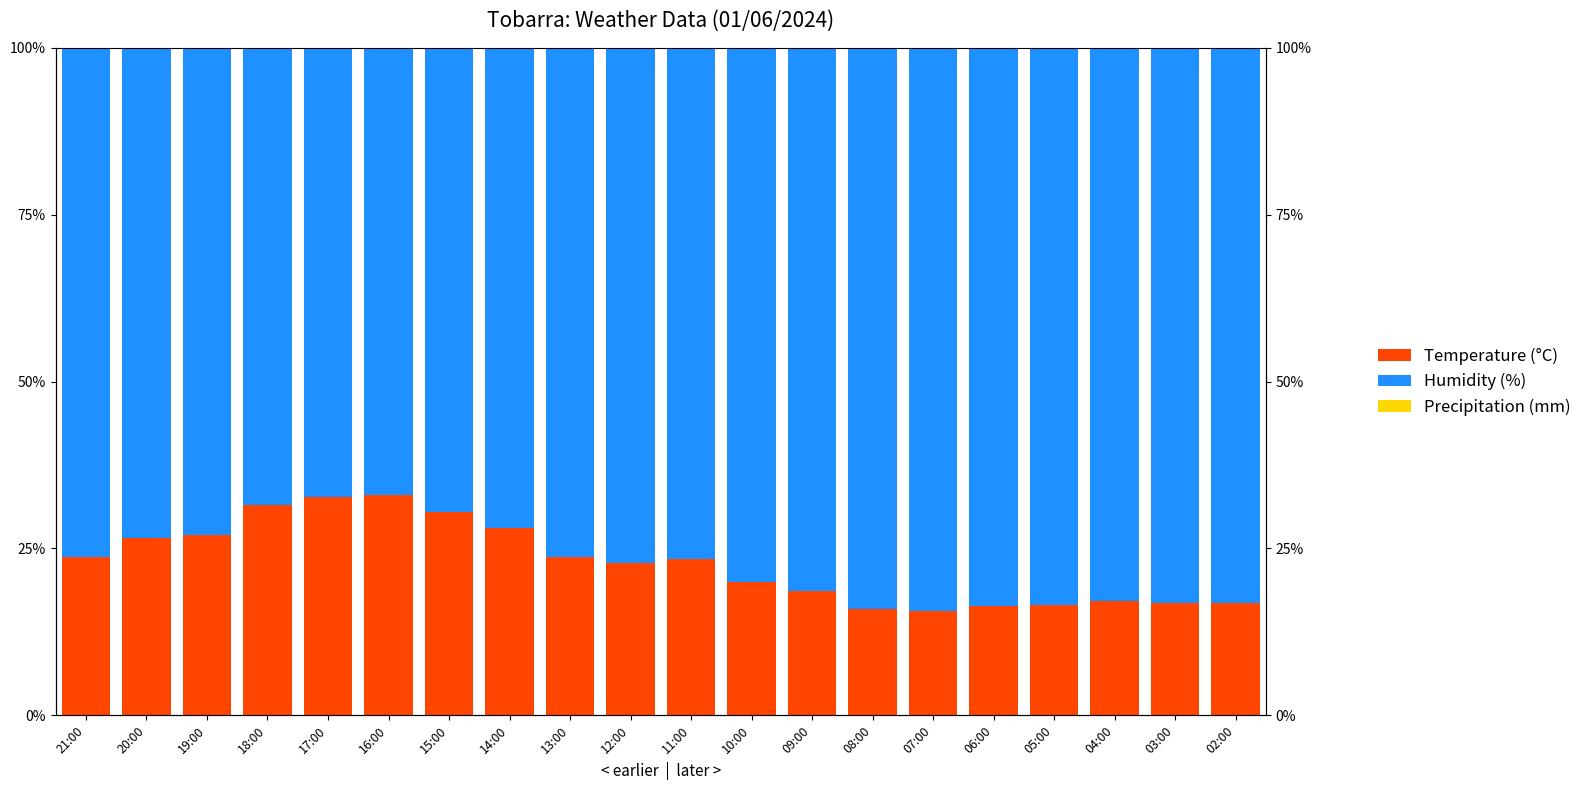

Reading left to right, extract all data points from this chart.

Temperature (°C): 23.7	26.5	27.1	31.5	32.8	33.0	30.5	28.0	23.7	22.9	23.5	20.0	18.6	16.0	15.7	16.4	16.6	17.2	16.8	16.8
Humidity (%): 76.3	73.5	72.9	68.5	67.2	67.0	69.5	72.0	76.3	77.1	76.5	80.0	81.4	84.0	84.3	83.6	83.4	82.8	83.2	83.2
Precipitation (mm): 0.0	0.0	0.0	0.0	0.0	0.0	0.0	0.0	0.0	0.0	0.0	0.0	0.0	0.0	0.0	0.0	0.0	0.0	0.0	0.0